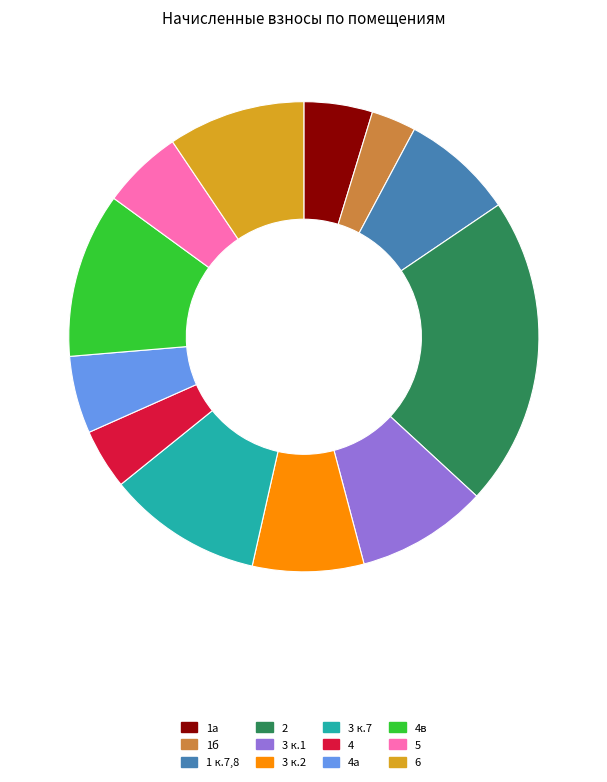

True or false: 4а accounts for 5% of the total.

True